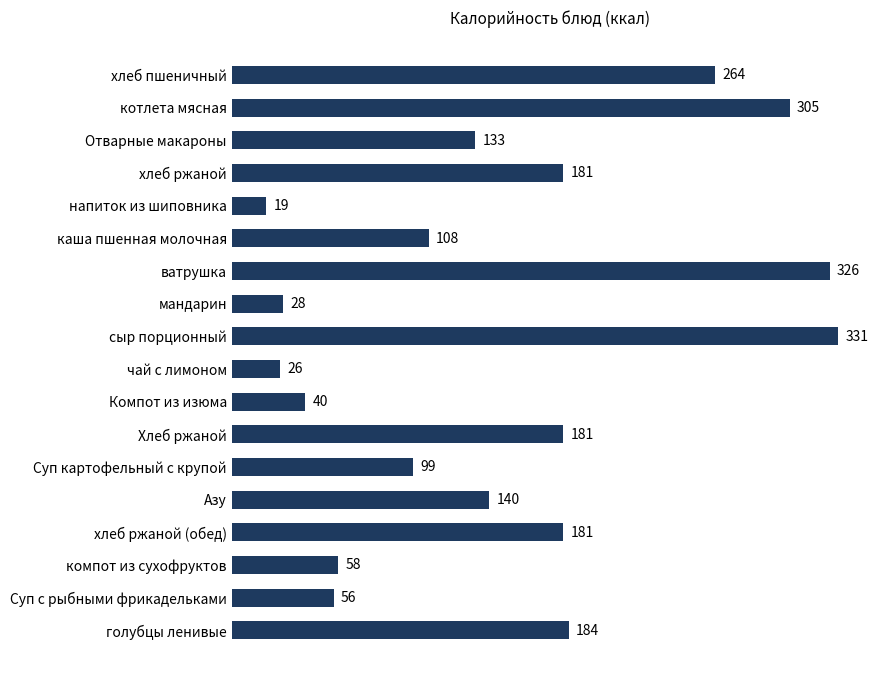

What is the sum of the values at Хлеб ржаной and компот из сухофруктов?

239.0